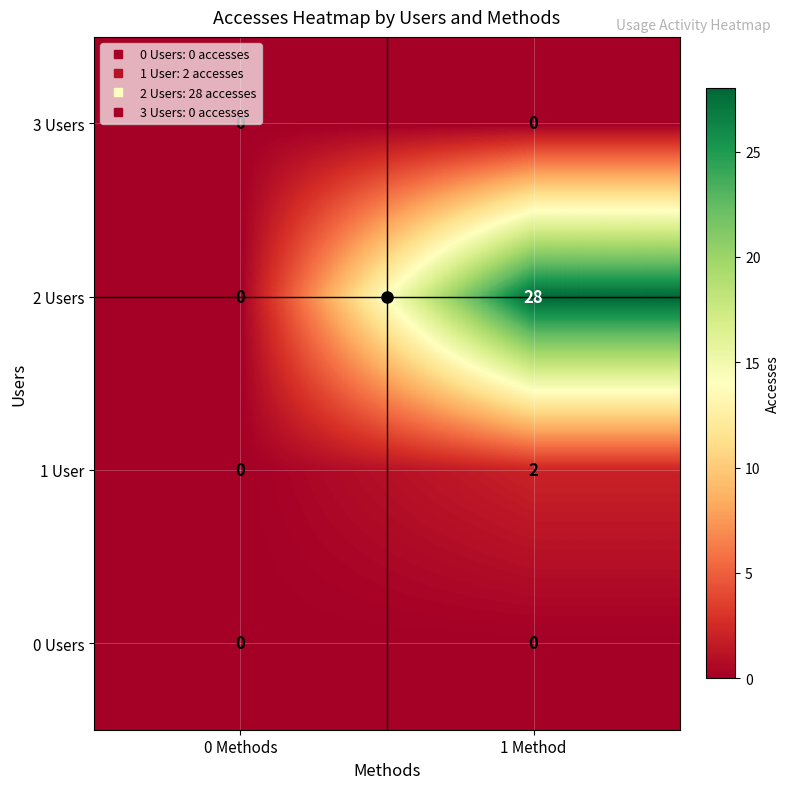

The value of 2 Users at 0 Methods is 0. True or false?

True